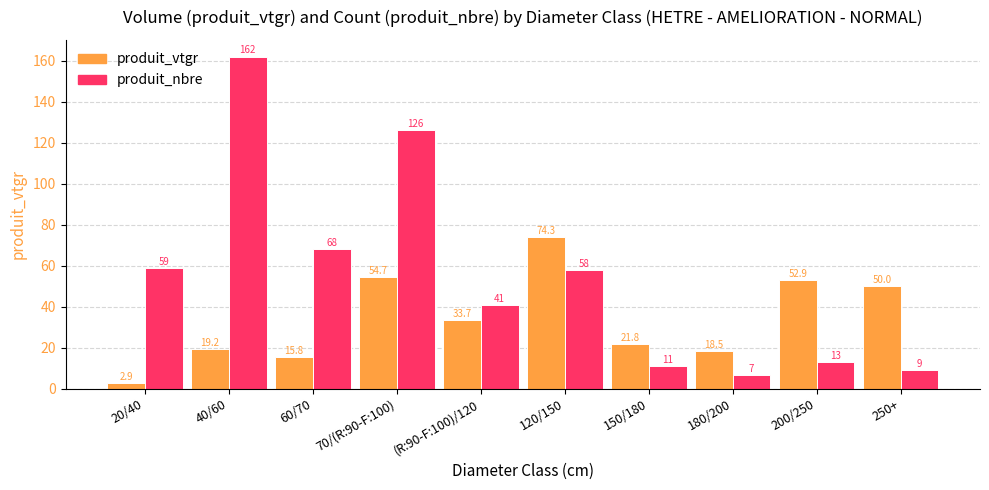

How many bars are there in each group?

2